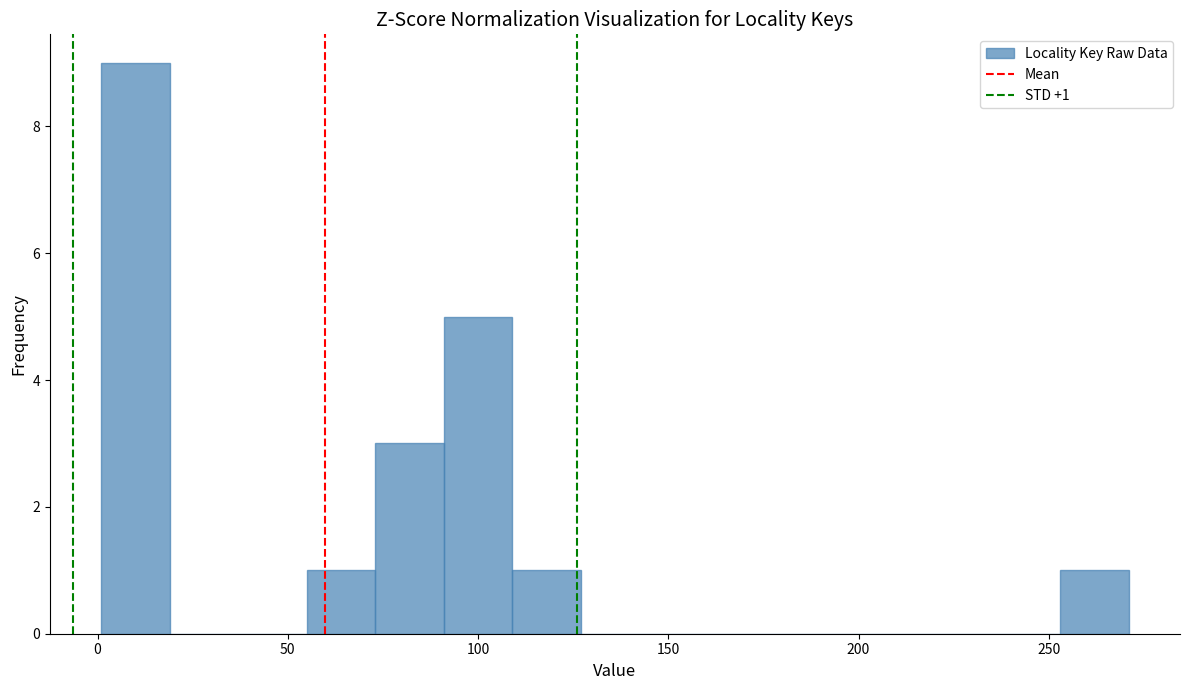

Around what value on the x-axis is the tallest bar? Give the approximate position of its centre, as read against the axis.

10